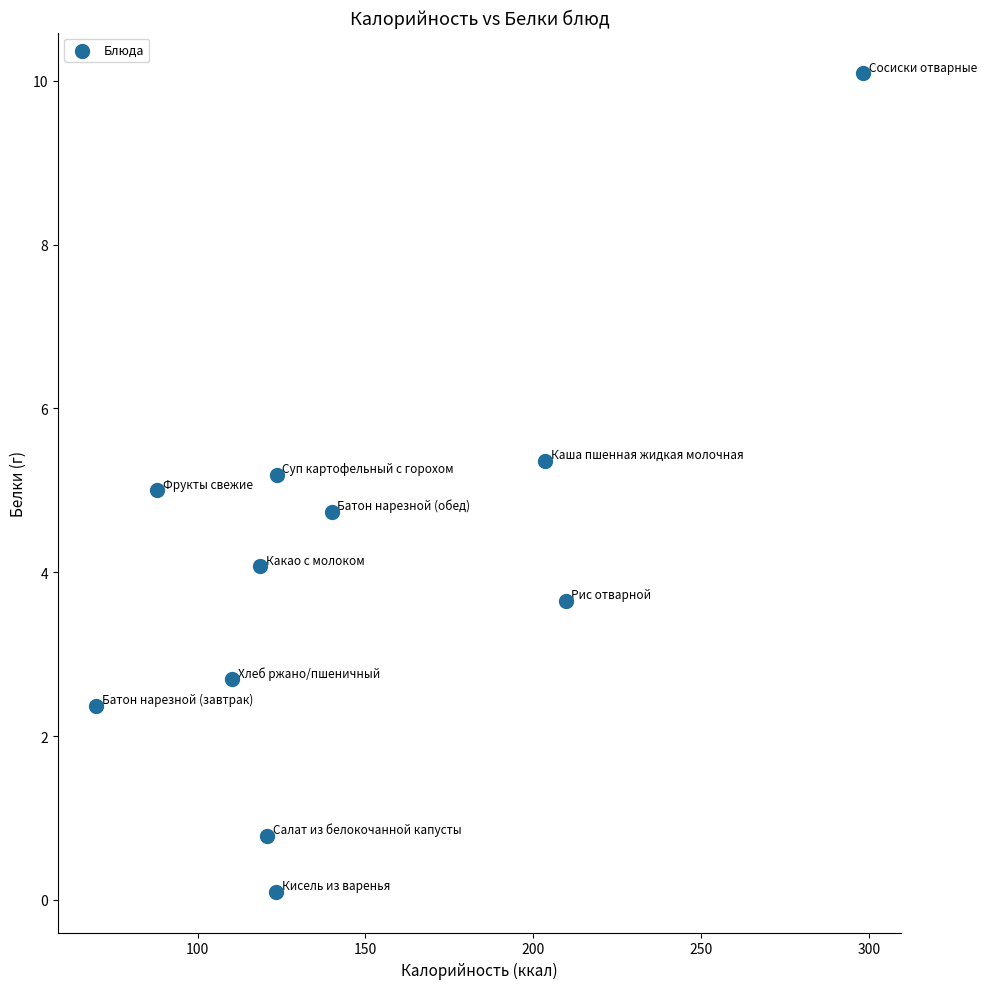

What is the range of Y values (max minus min)?

10.0